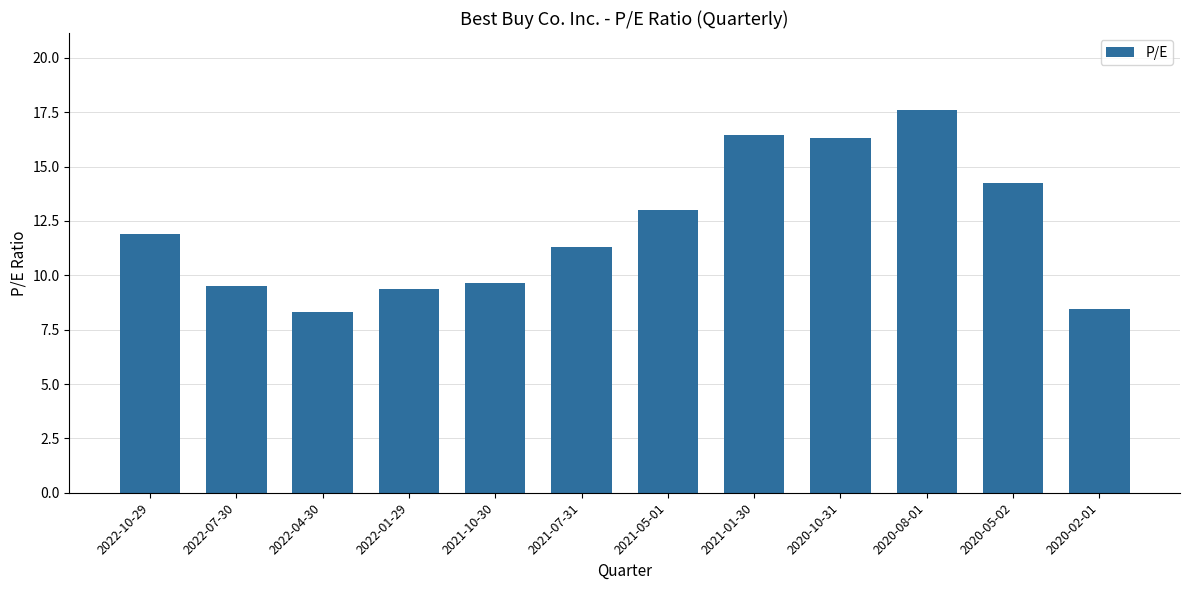

What is the difference between the values at 2020-02-01 and 2021-01-30?

8.0